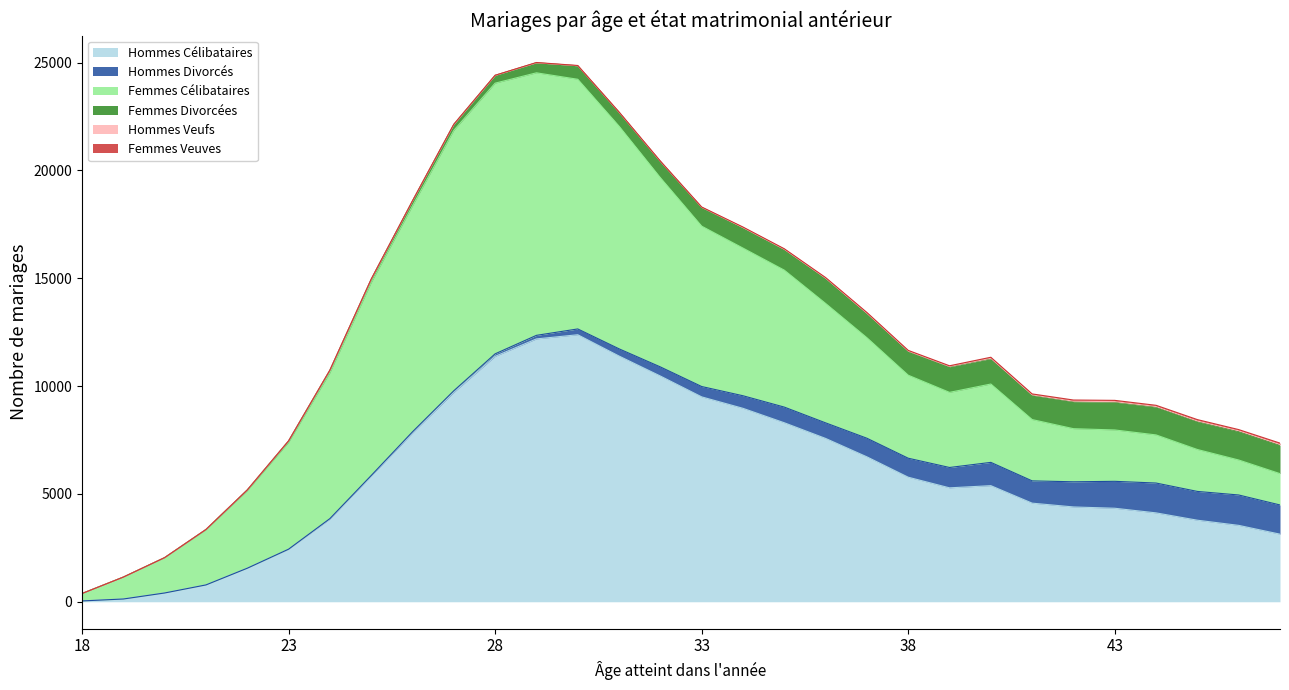

True or false: Femmes Divorcées has a value of 1179 at 40.

True